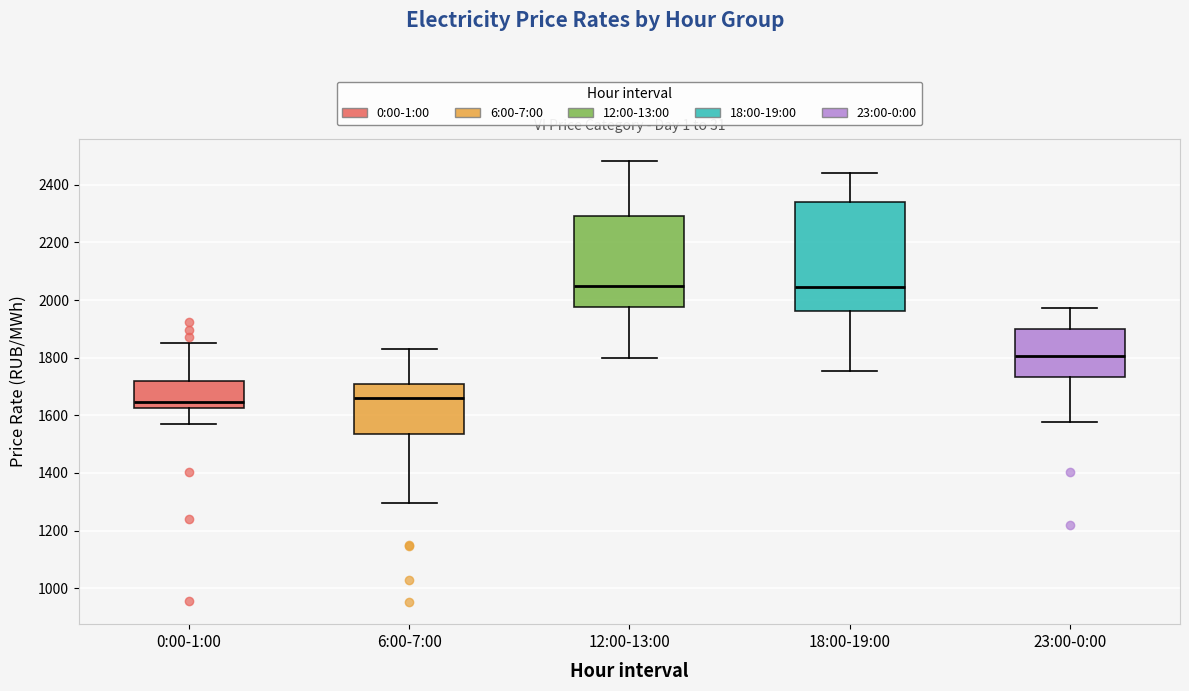

Where is the upper edge of the box for 23:00-0:00 on the y-axis? The values are not printed on the chart, so give them approximately, as read against the axis.

1900